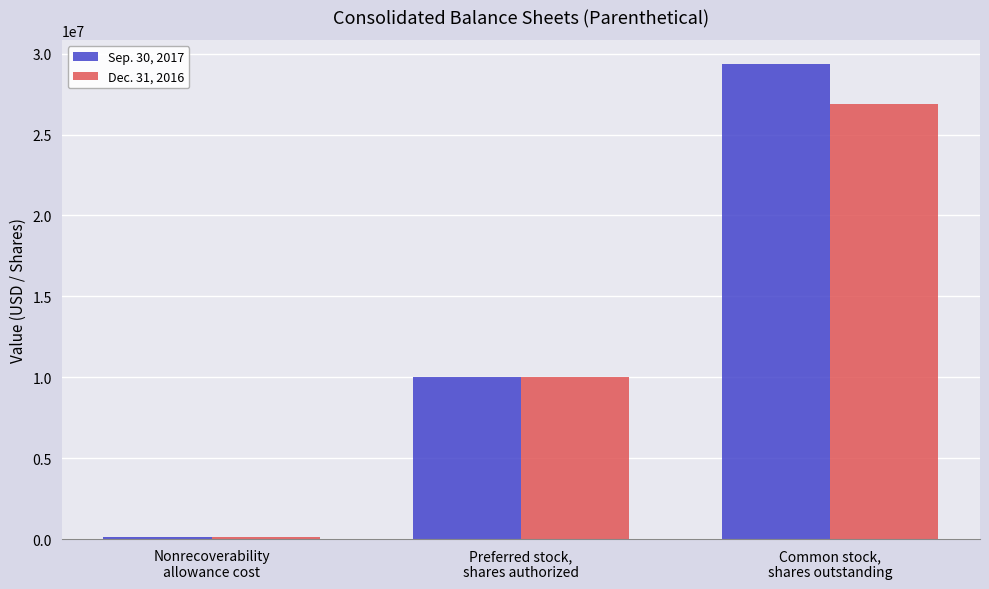

What value does the Sep. 30, 2017 series have at Nonrecoverability
allowance cost, to the nearest 50?

100000